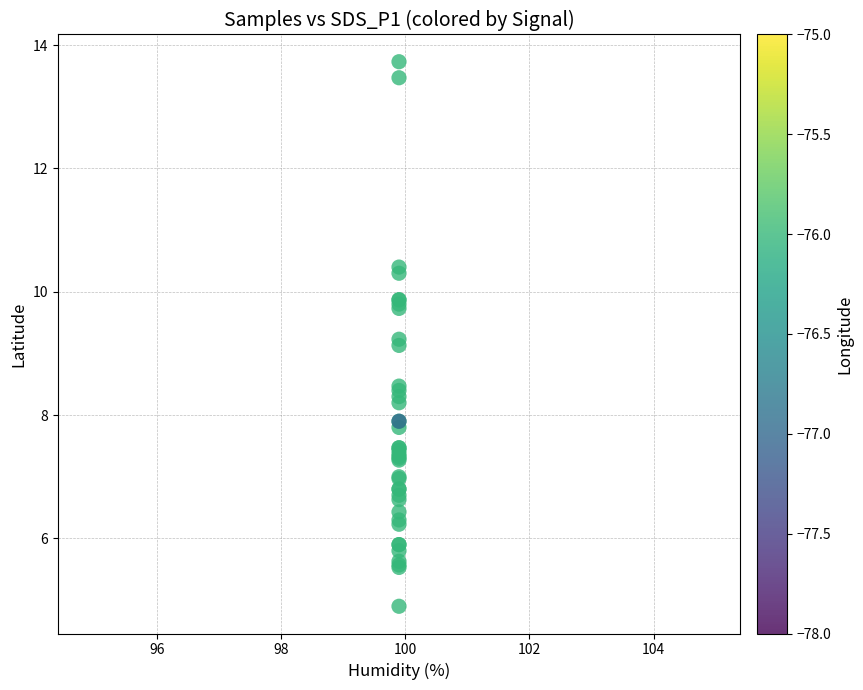

What Y value in the scatter plot is closest to 9?

9.1